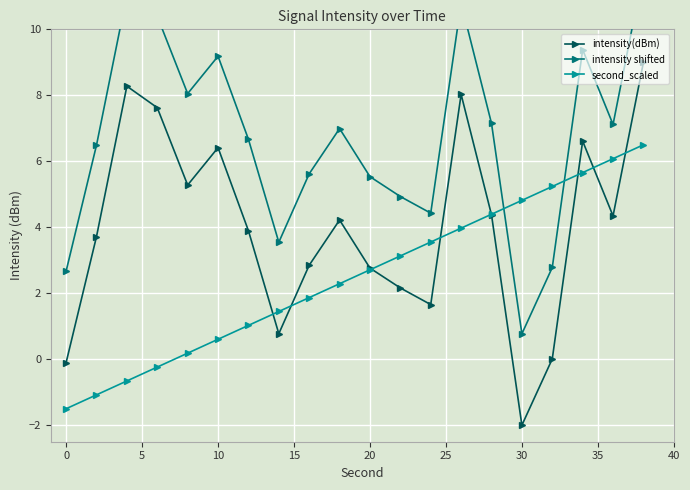

List the series in order of their overall mean, lowest first.

second_scaled, intensity(dBm), intensity shifted